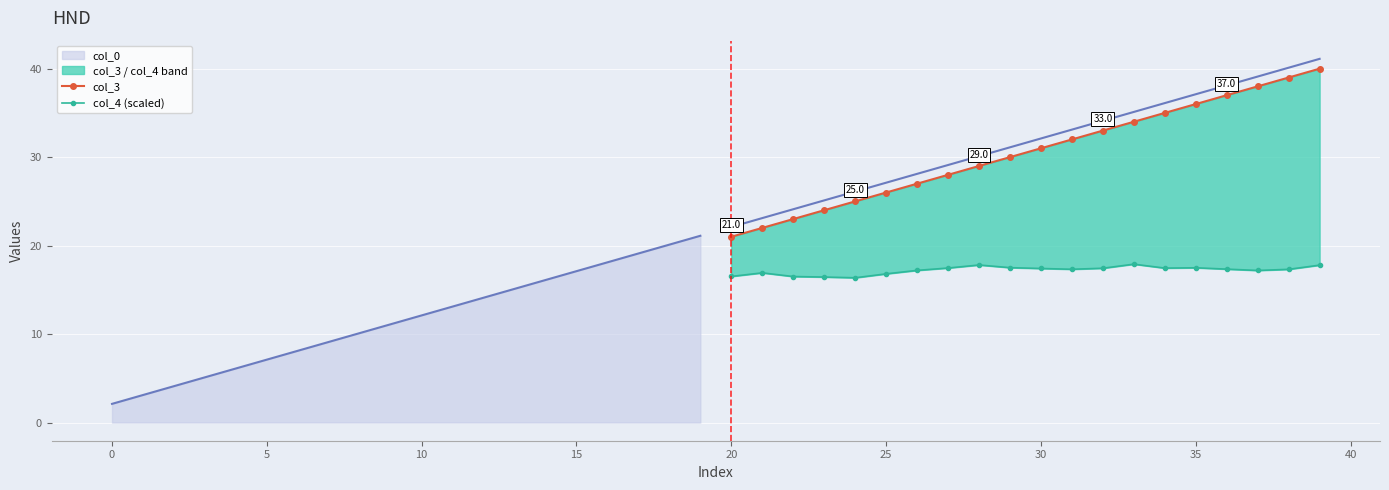

How many values in the col_3 series exceed 31?

9